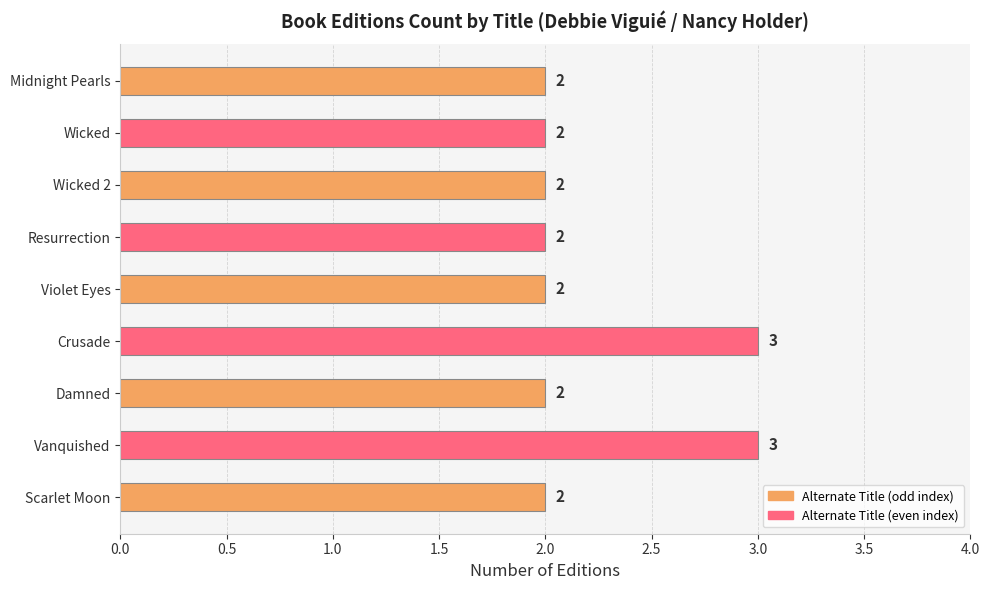

What is the sum of the values at Wicked 2 and Midnight Pearls?

4